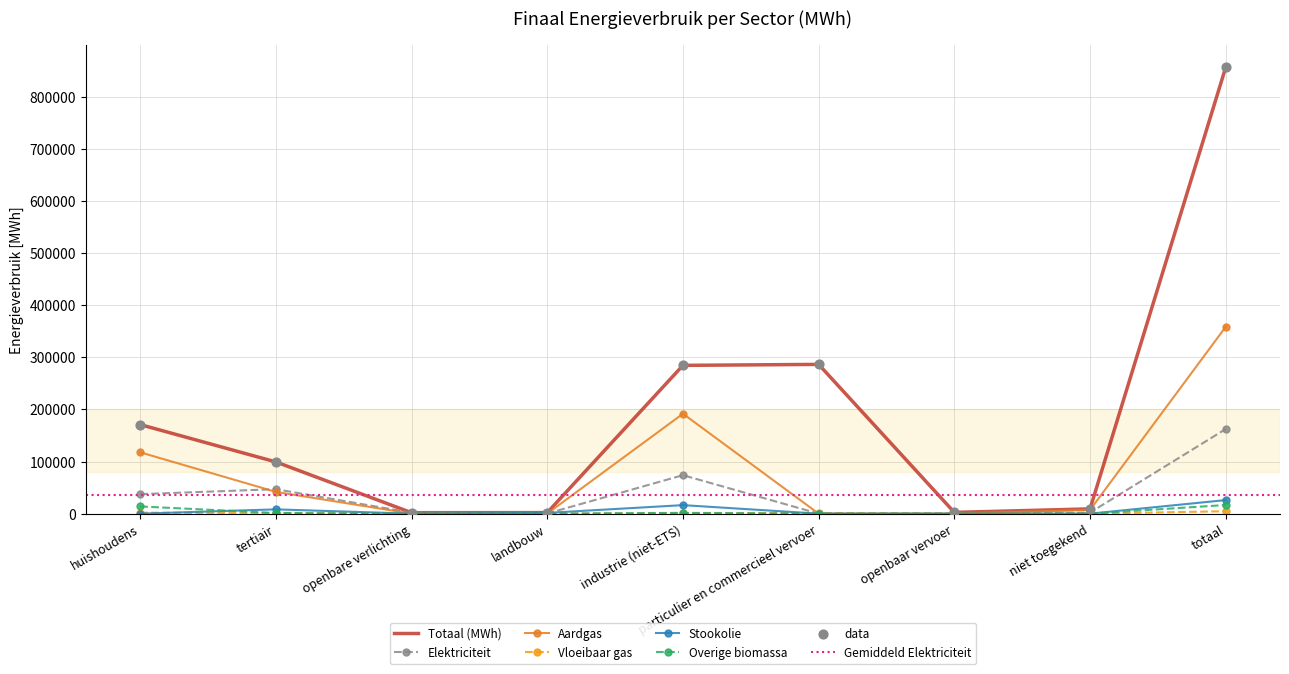

Which series reaches the maximum Y coordinate?

Totaal (MWh)